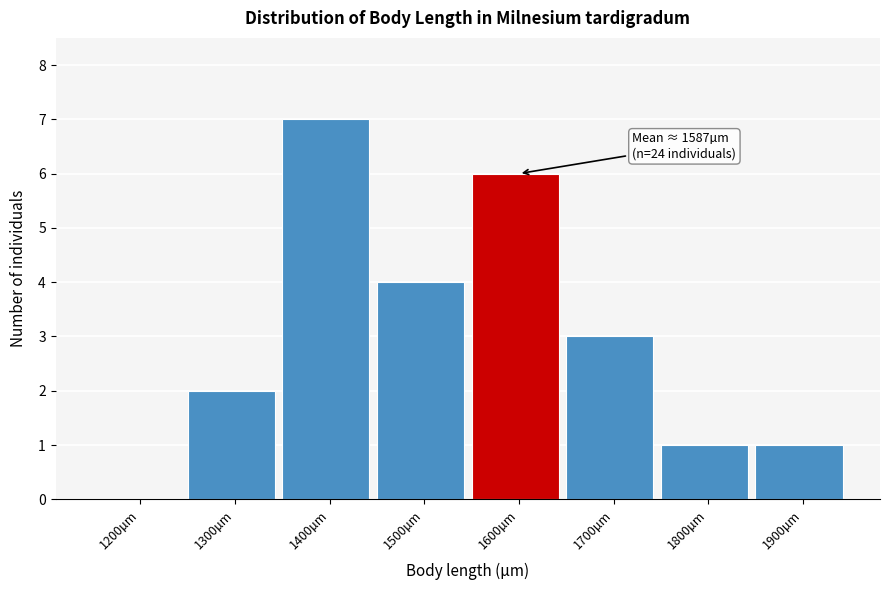

Reading left to right, what are all the values shown in this chart?

1200µm=0	1300µm=2	1400µm=7	1500µm=4	1600µm=6	1700µm=3	1800µm=1	1900µm=1